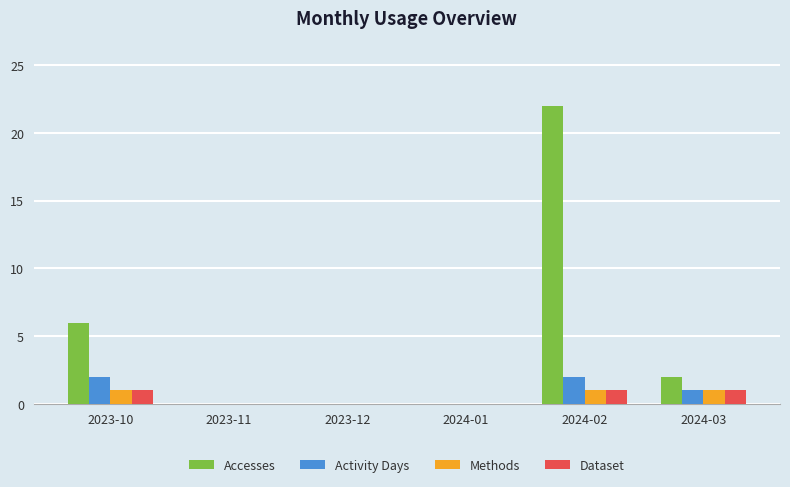

Which series has the largest range (max minus min)?

Accesses